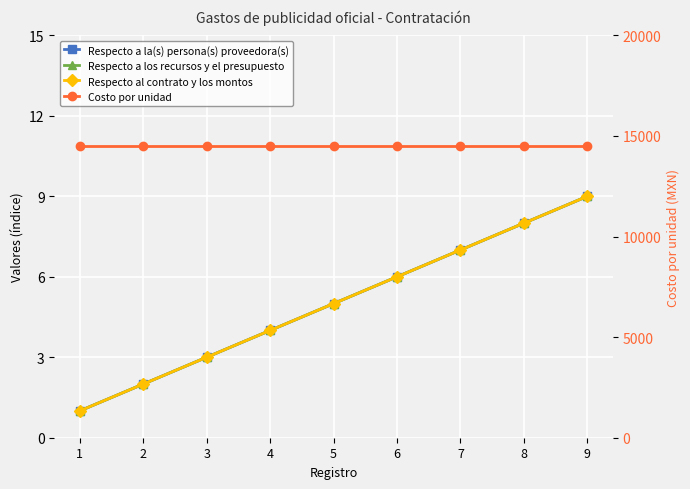

What is the value of the Respecto a la(s) persona(s) proveedora(s) point at the 6th from the left?

6